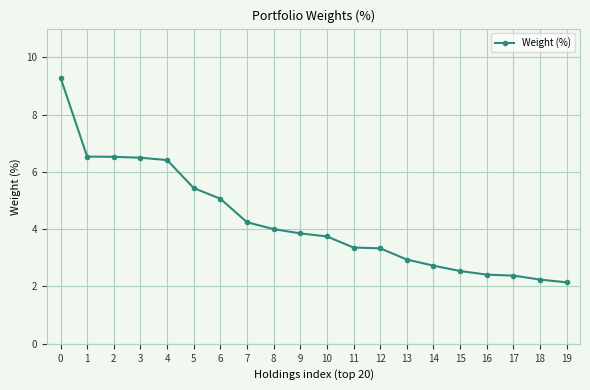

Is it true that the value at 6 is 5.1?

True